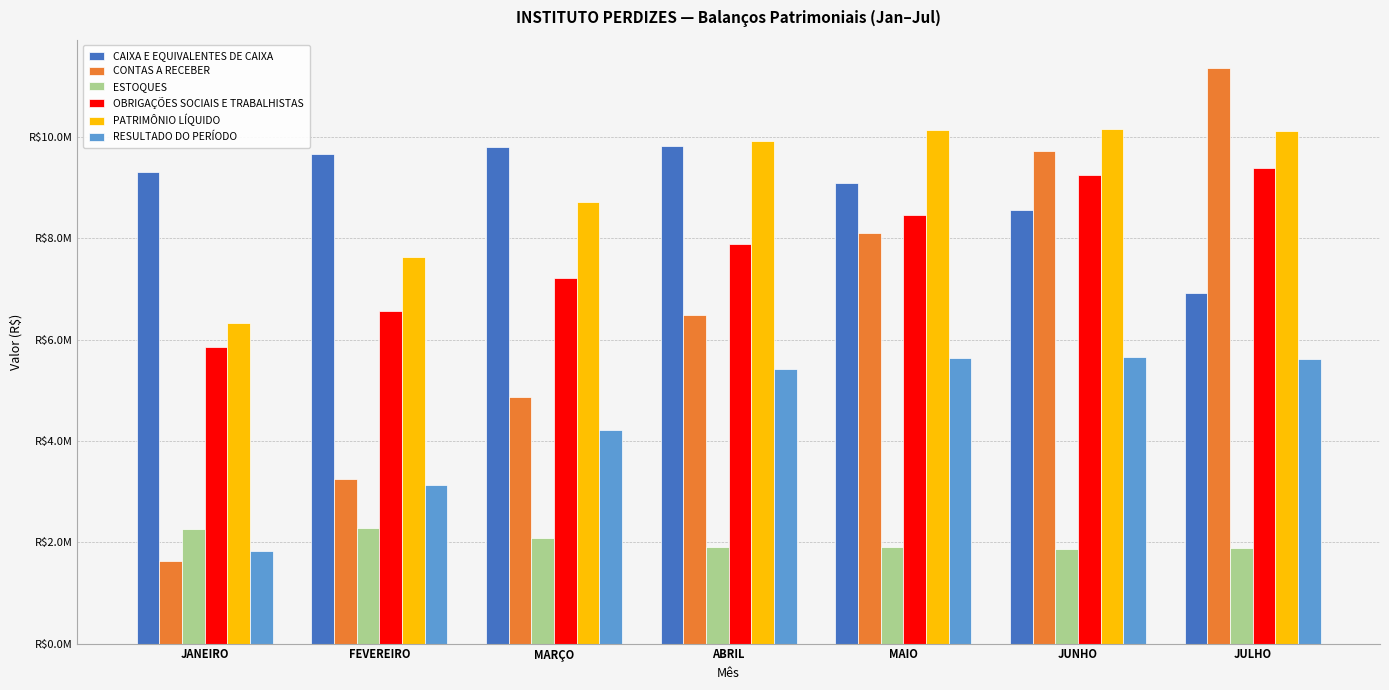

What is the label of the 5th bar from the left?

MAIO